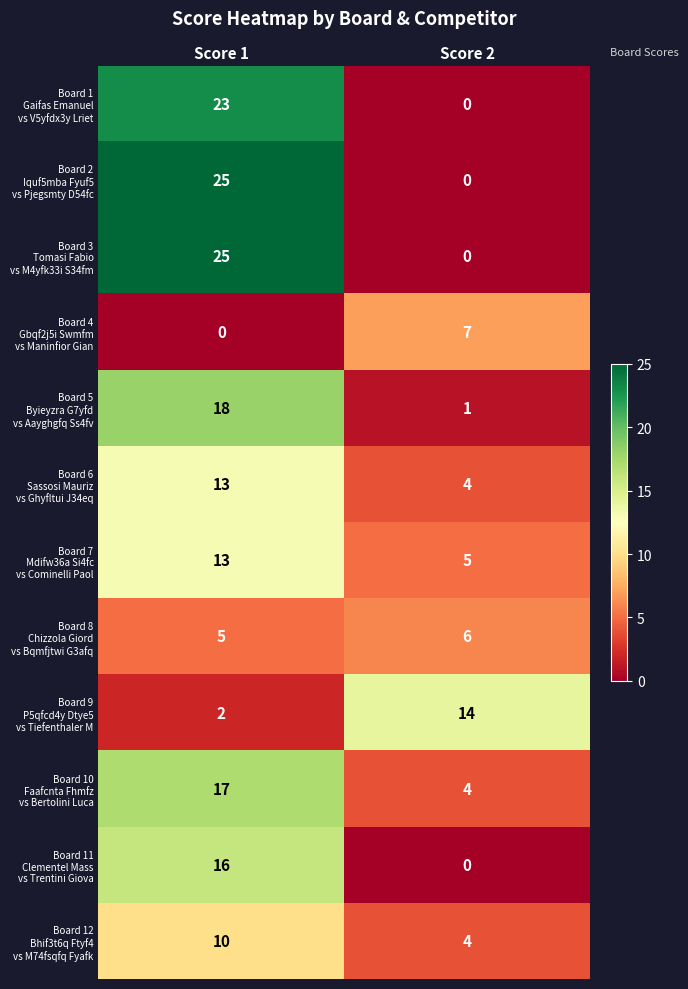

At which category is the sum across all series the highest?

Score 1